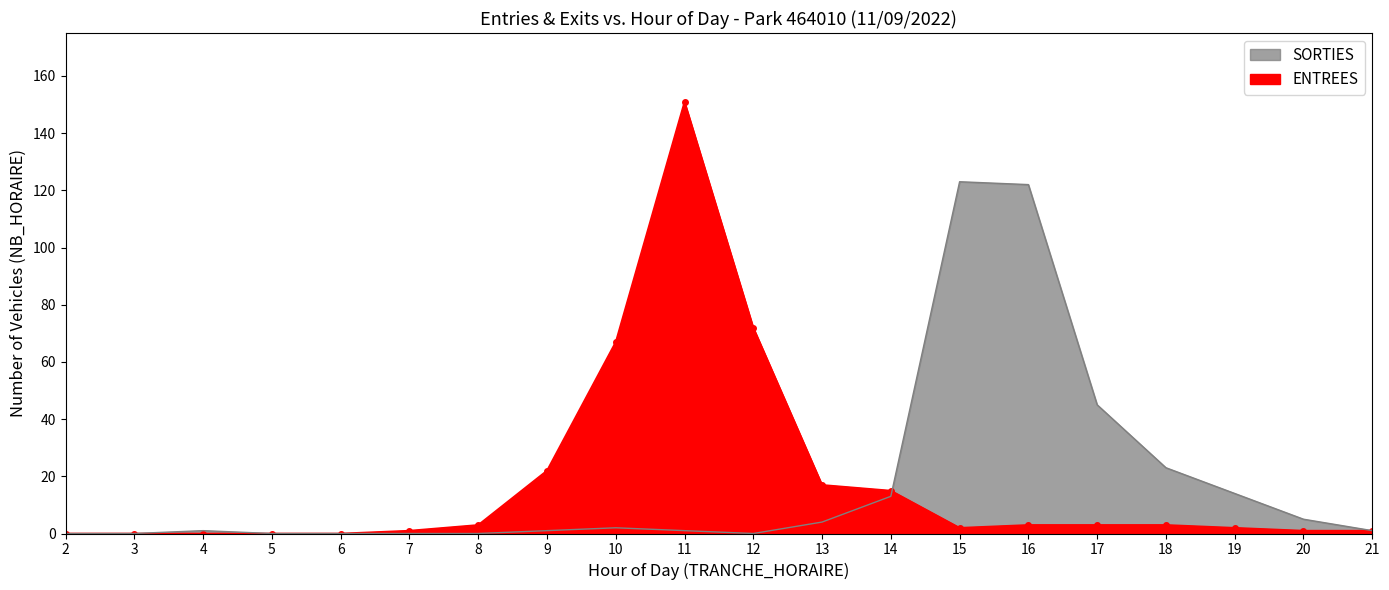

At how many categories does at least one series exceed 77?

3